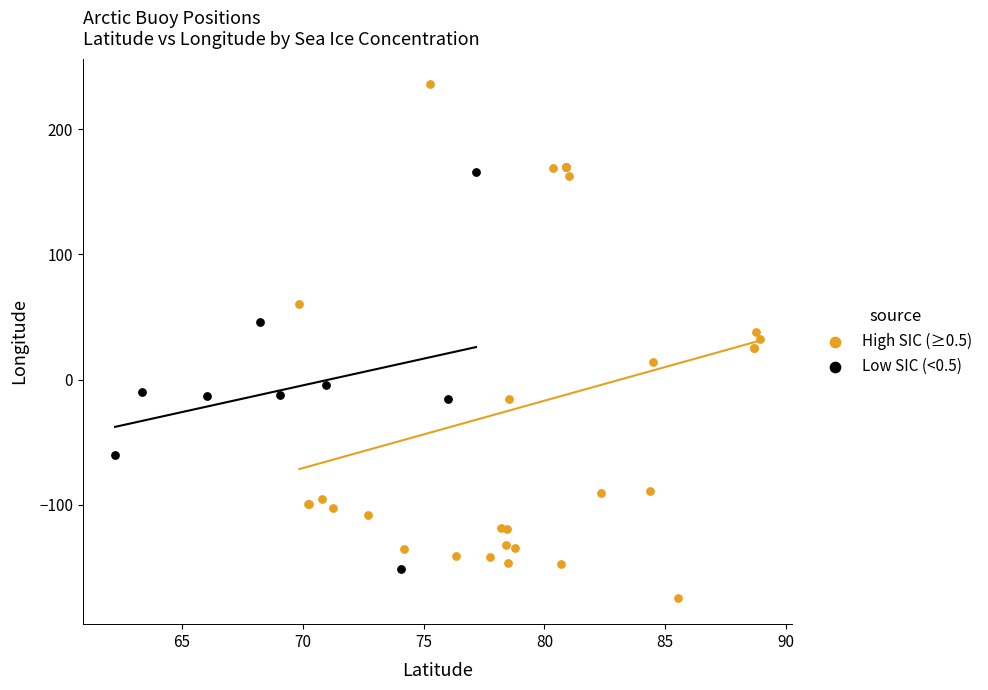

Which series has the largest Y range (max minus min)?

High SIC (≥0.5)